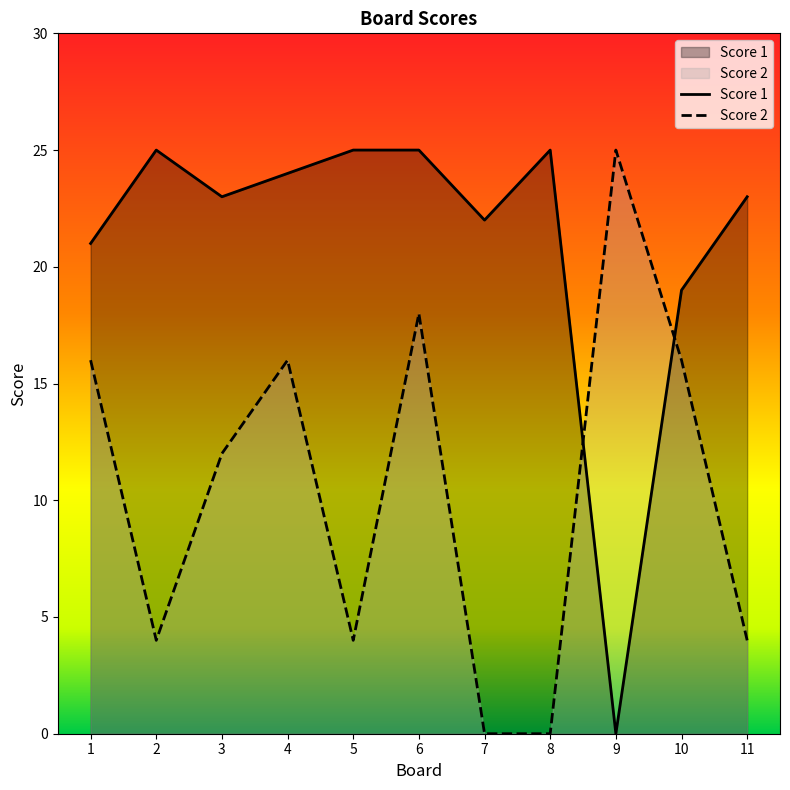

The value of Score 2 at 4 is 21. True or false?

False